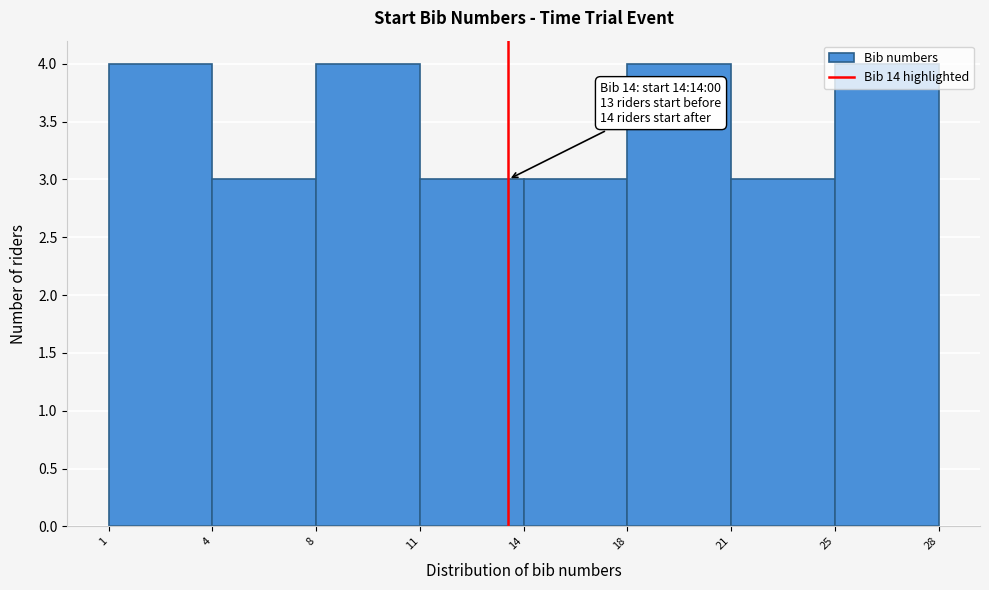

Approximately how many times larger is the value at 18 compared to 8?

1.0